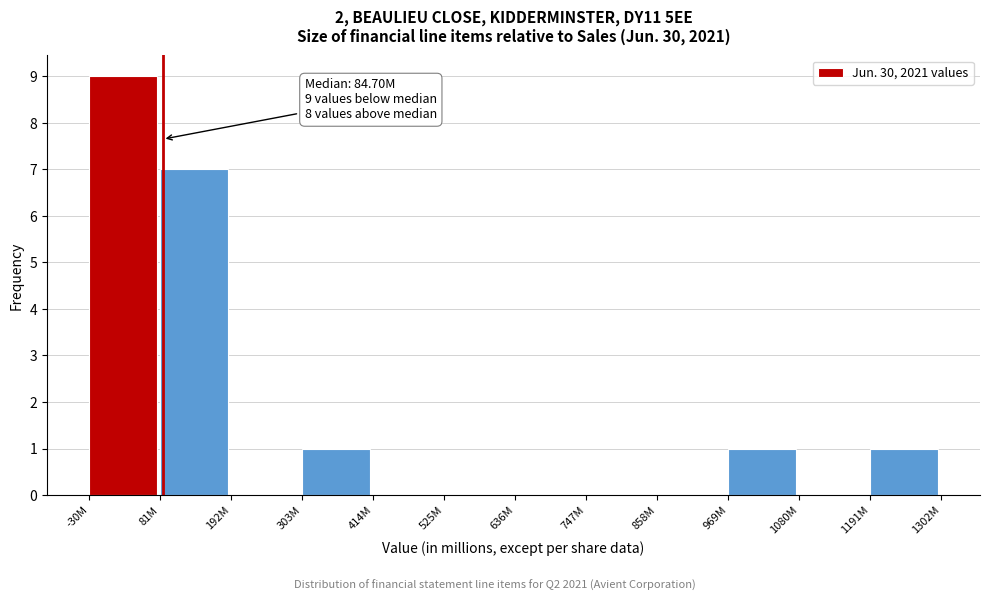

Reading left to right, transcribe all the data shown in this chart.

-30M=9	81M=7	192M=0	303M=1	414M=0	525M=0	636M=0	747M=0	858M=0	969M=1	1080M=0	1191M=1